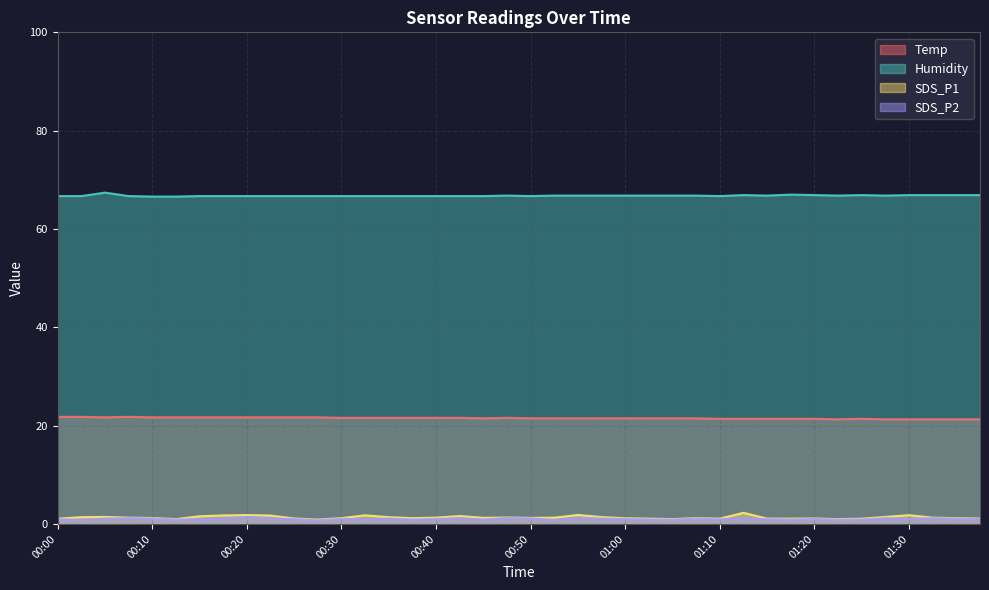

Rank the series by their maximum value, from lowest to highest.

SDS_P2, SDS_P1, Temp, Humidity